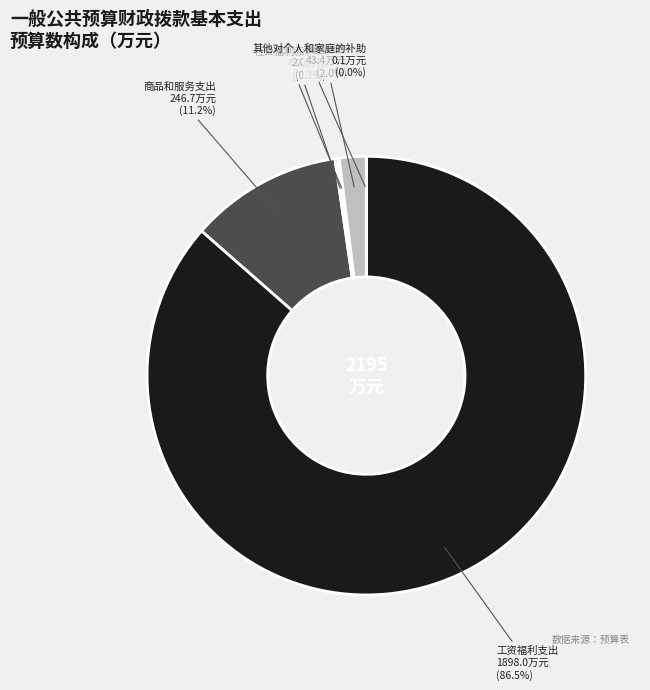

Which category has the biggest portion of the pie?

工资福利支出